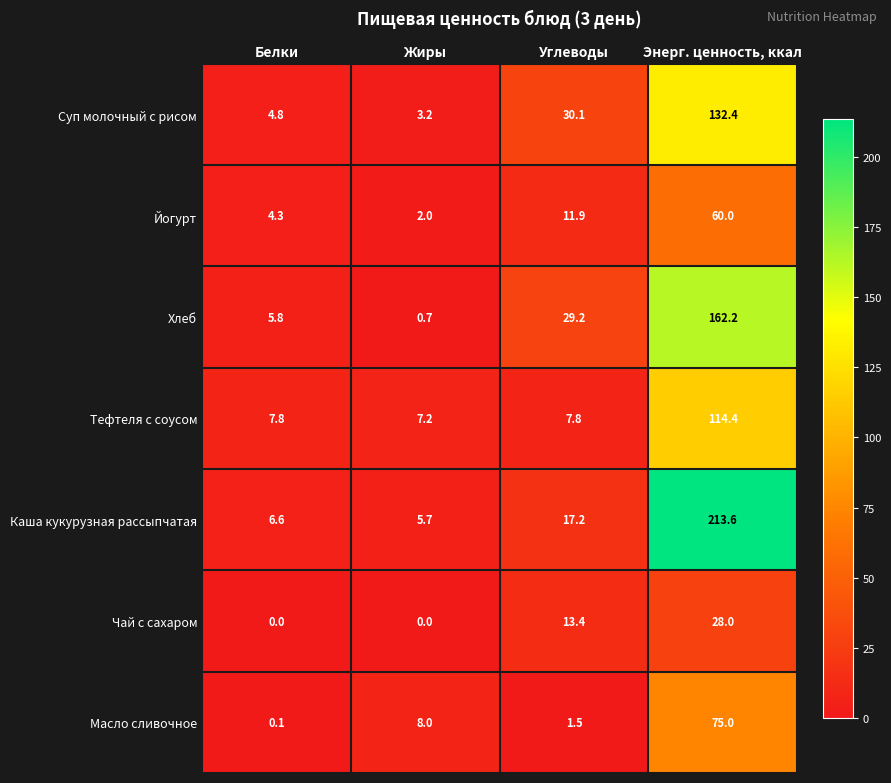

What is the difference between the second highest and minimum values in the Тефтеля с соусом series?

0.6